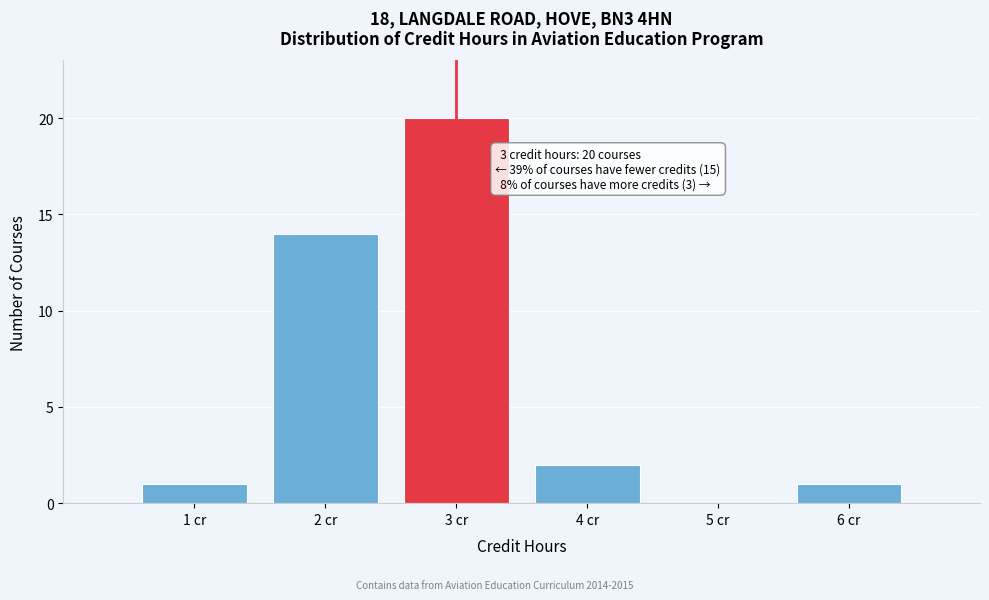

Over which range of the x-axis is the bar tallest?

2.5 to 3.5